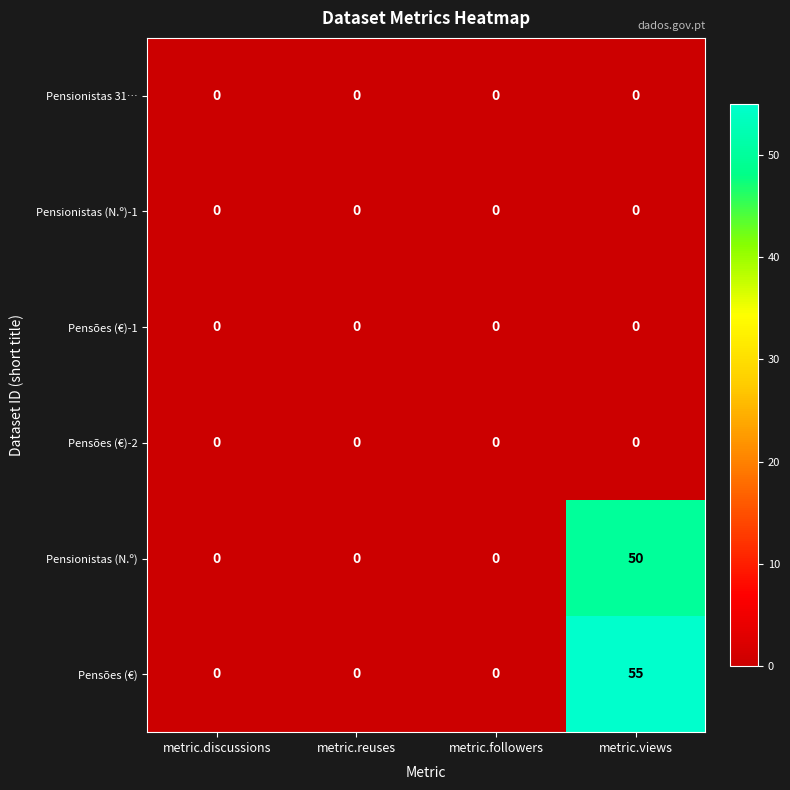

The value of Pensionistas (N.º)-1 at metric.views is 0. True or false?

True